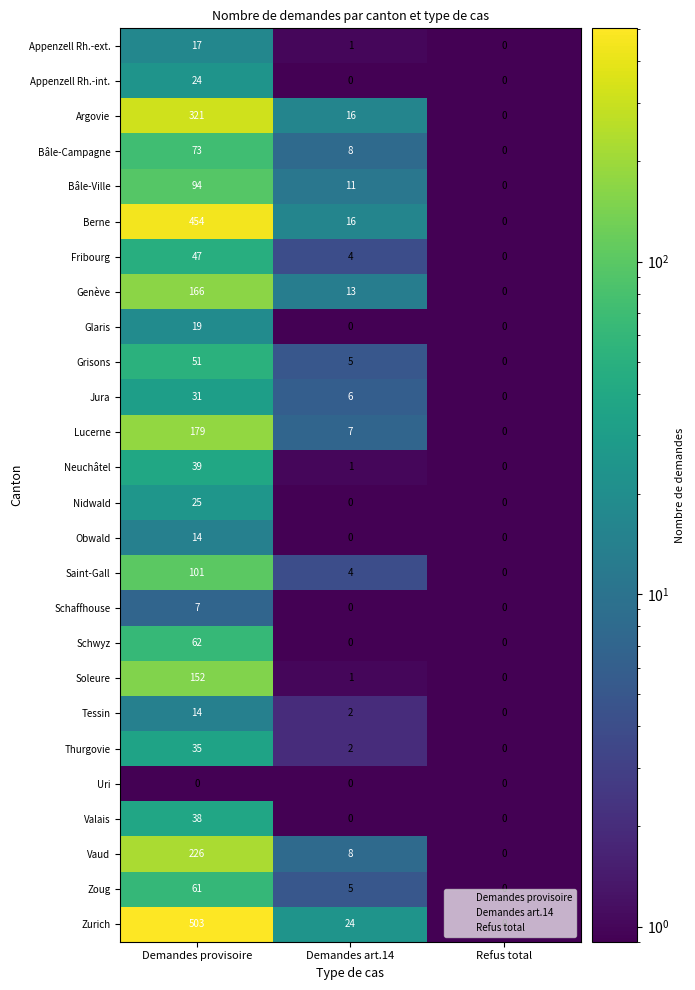

The value of Glaris at Demandes provisoire is 19. True or false?

True